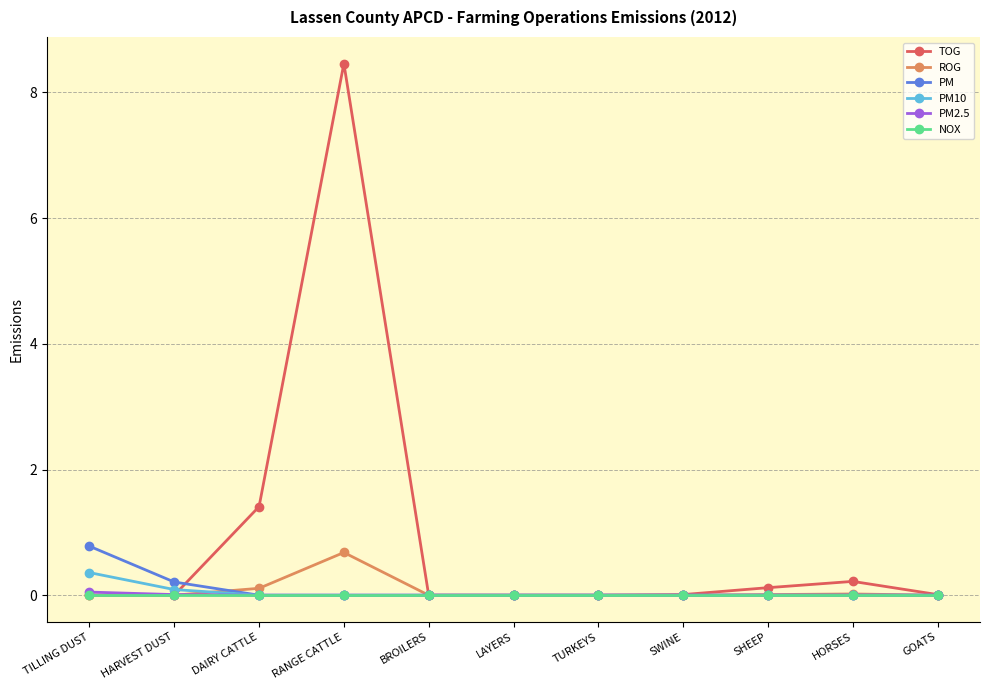

Is it true that PM equals 0.5 at LAYERS?

False